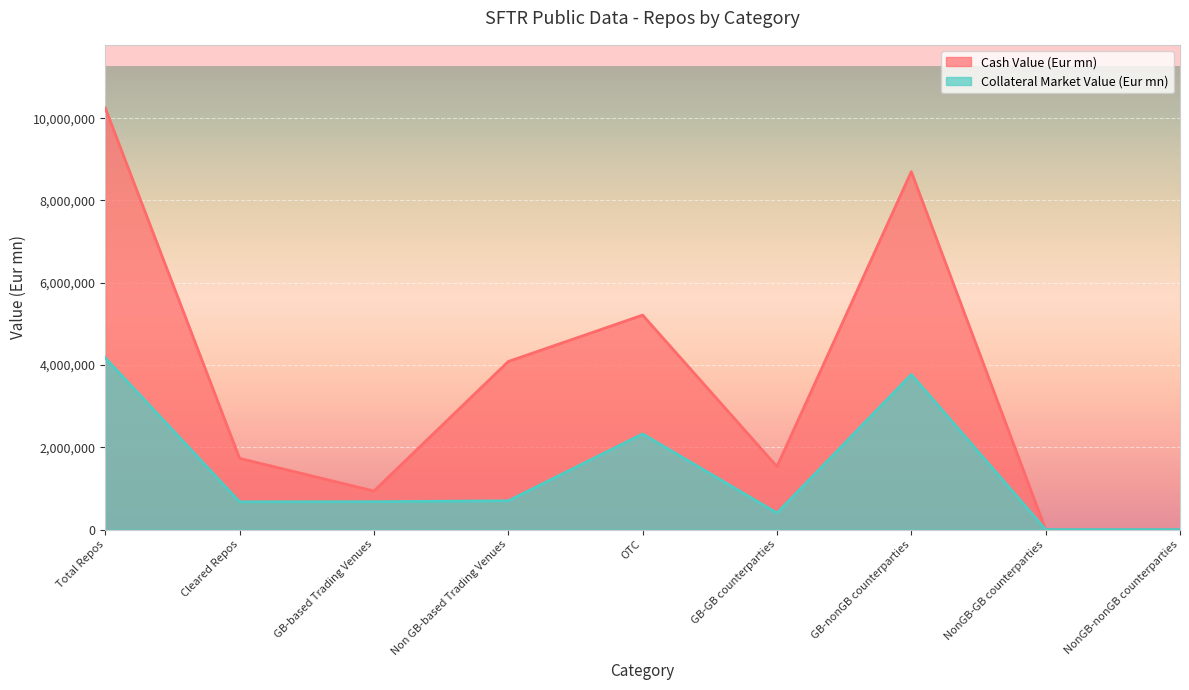

What is the total value across all series at OTC?

7538070.2